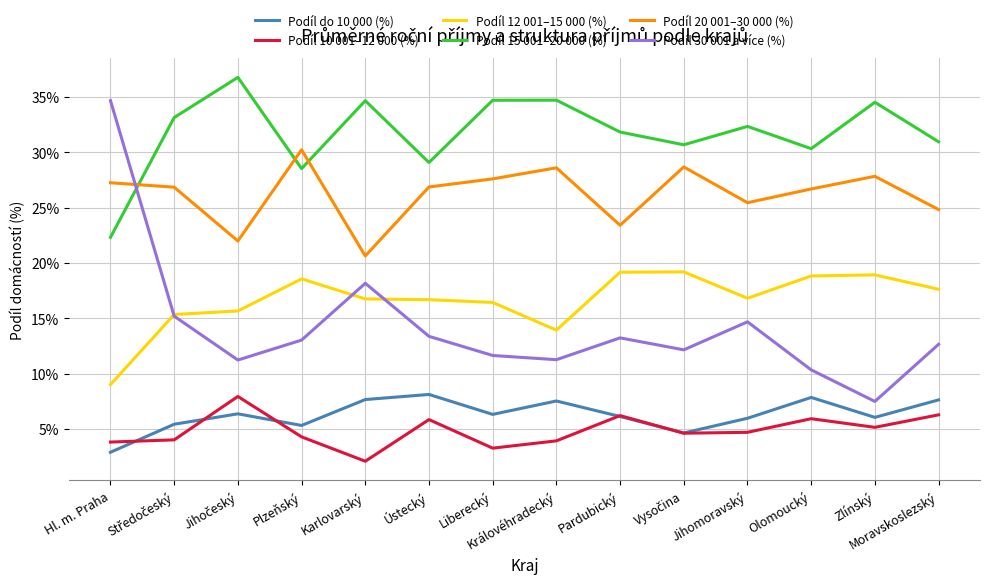

What is the smallest value displayed?

2.1